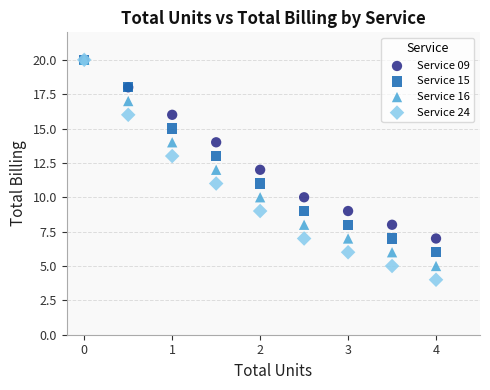

Which series reaches the minimum Y coordinate?

Service 24